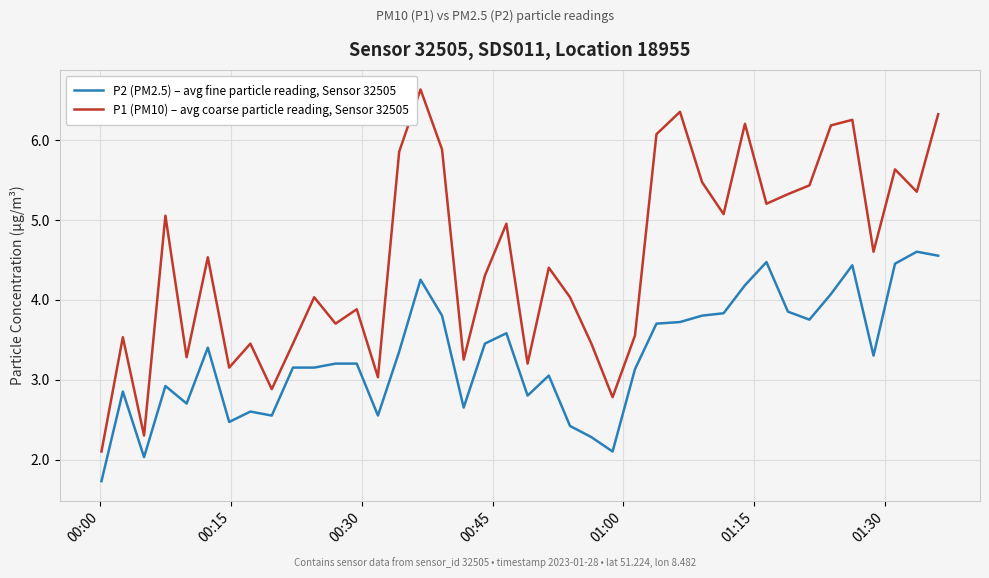

What is the difference between the maximum and minimum values in the P1 (PM10) – avg coarse particle reading, Sensor 32505 series?

4.5